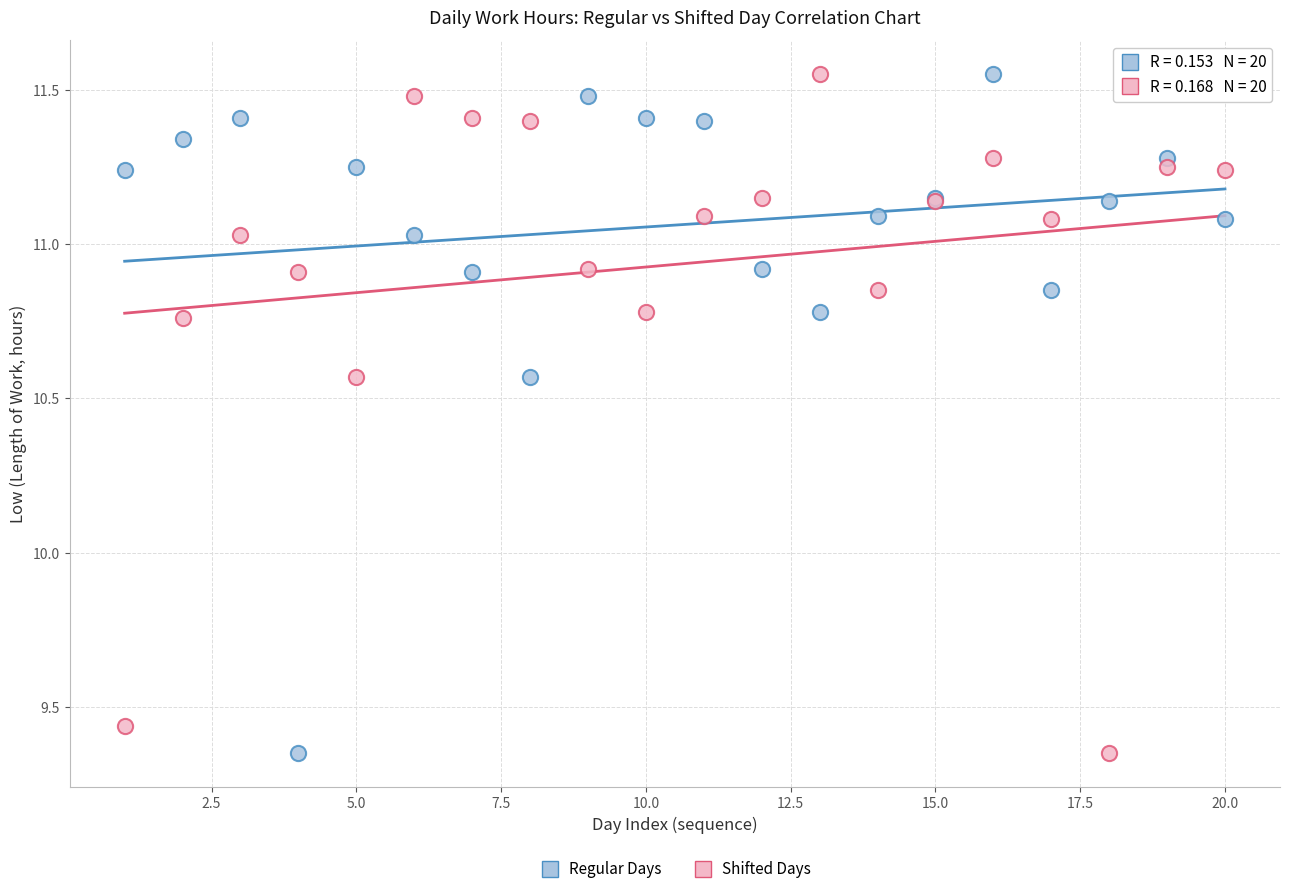

What is the X range (max minus min) for the scatter plot?

19.0